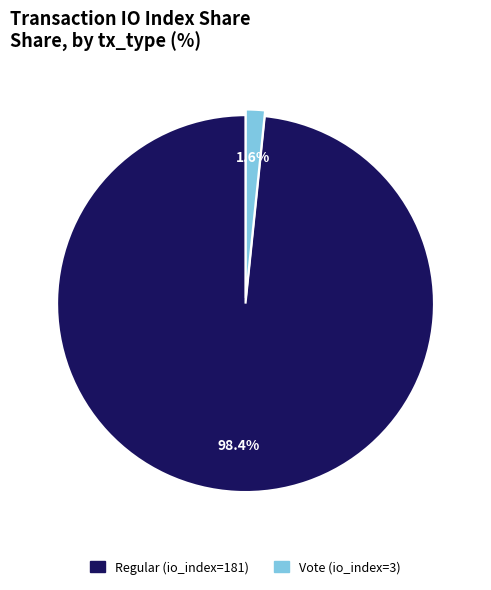

To the nearest percent, what portion does Regular (io_index=181) represent?

98%